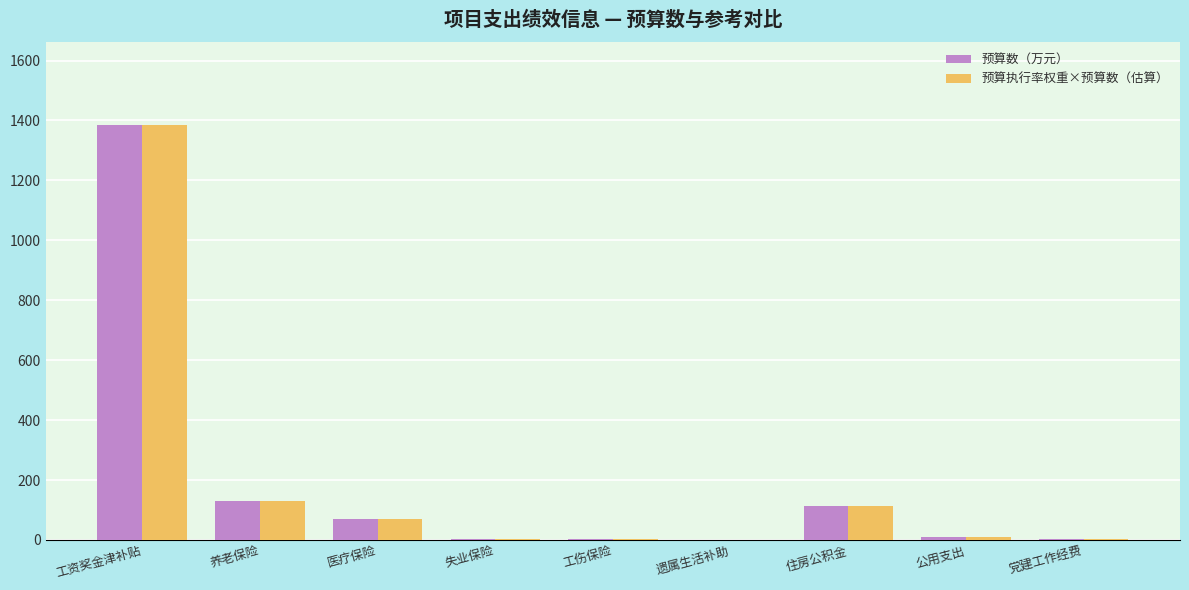

What is the total value across all series at 养老保险?

258.6